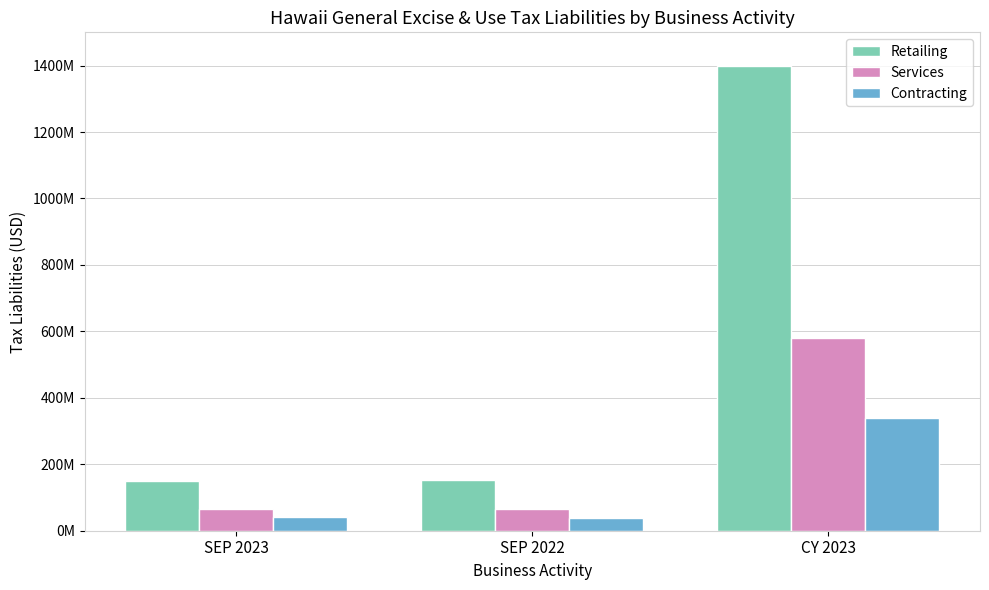

Which series has the largest range (max minus min)?

Retailing